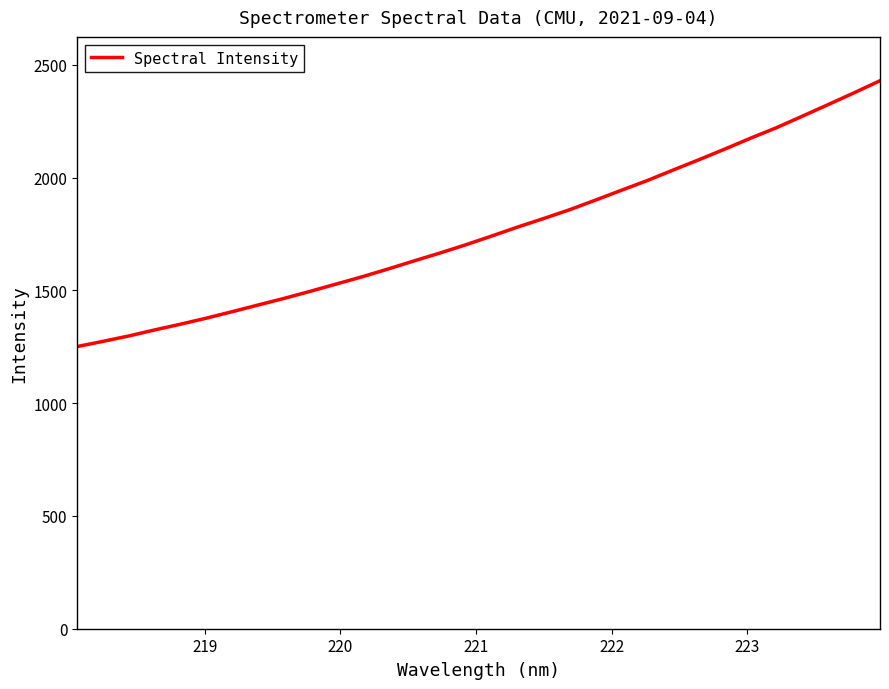

What is the smallest value displayed?

1251.4